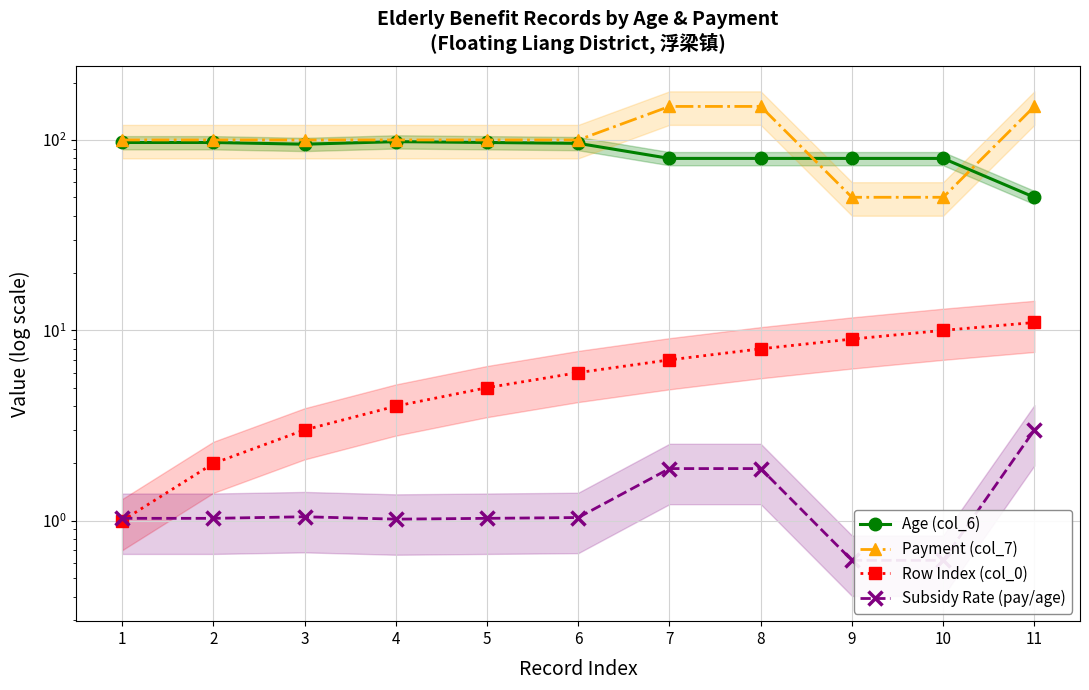

The value of Age (col_6) at 3 is 95.0. True or false?

True